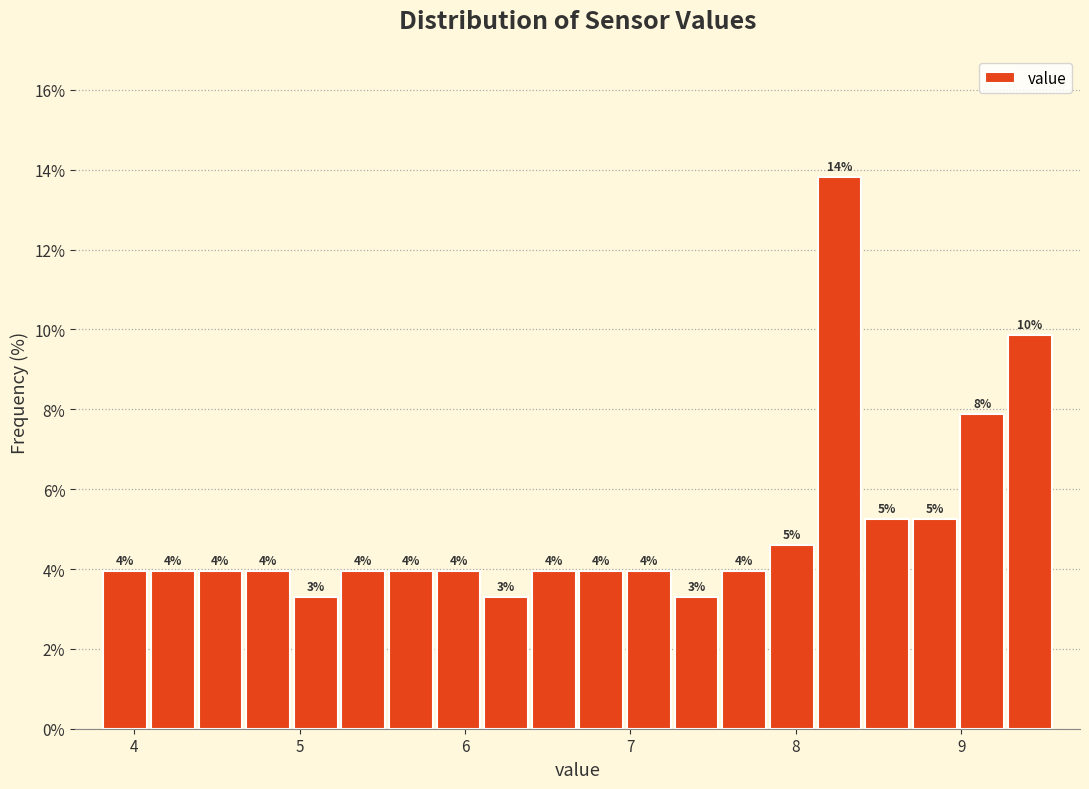

Around what value on the x-axis is the tallest bar? Give the approximate position of its centre, as read against the axis.

8.3